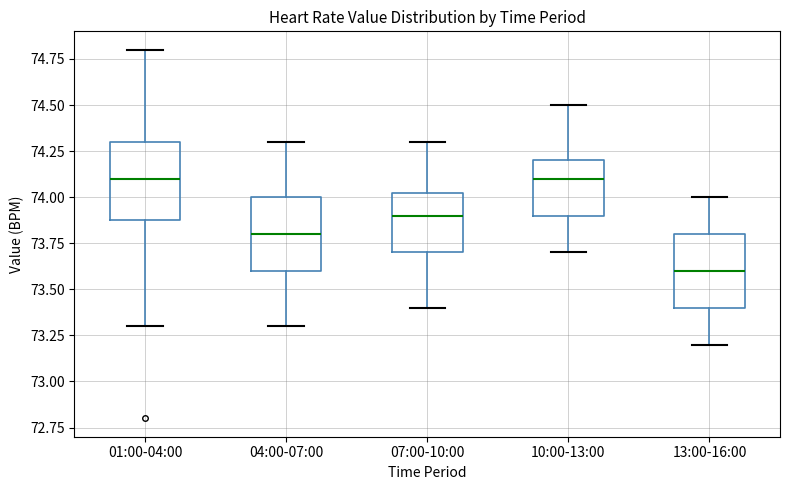

Reading left to right, read every box against the y-axis: the position of its median line, the range the box covers, and the ends of its whiskers. The values are not printed on the chart, so give them approximately, as read against the axis.

01:00-04:00: median 74.10, box 73.90 to 74.30, whiskers 73.30 to 74.80
04:00-07:00: median 73.80, box 73.60 to 74.00, whiskers 73.30 to 74.30
07:00-10:00: median 73.90, box 73.70 to 74.05, whiskers 73.40 to 74.30
10:00-13:00: median 74.10, box 73.90 to 74.20, whiskers 73.70 to 74.50
13:00-16:00: median 73.60, box 73.40 to 73.80, whiskers 73.20 to 74.00